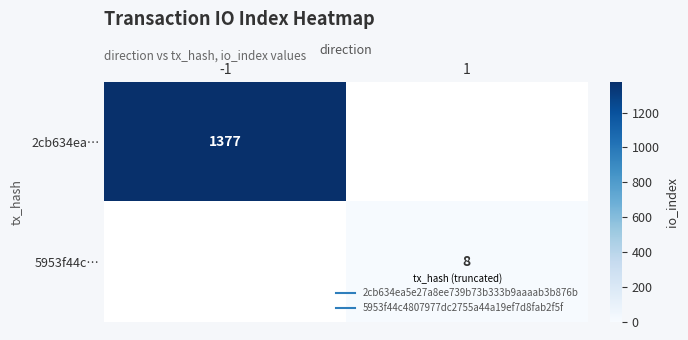

List the labels in order of 2cb634ea… value, largest first.

-1, 1